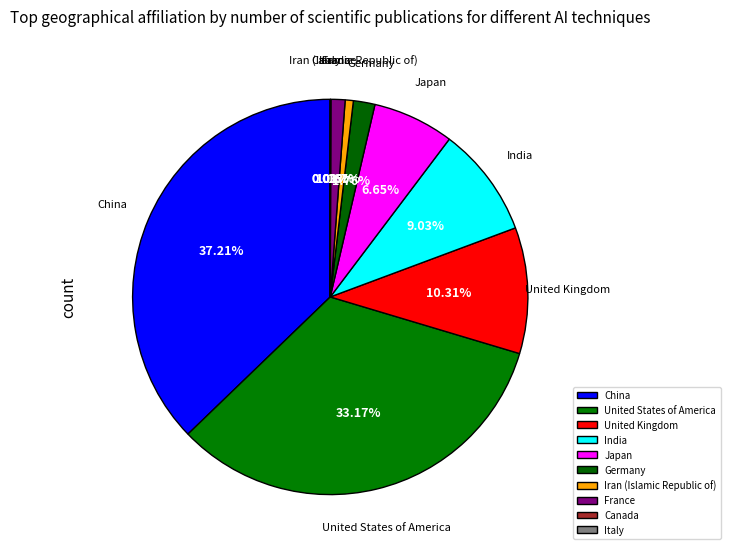

What is the change in value from United Kingdom to France?

-59456